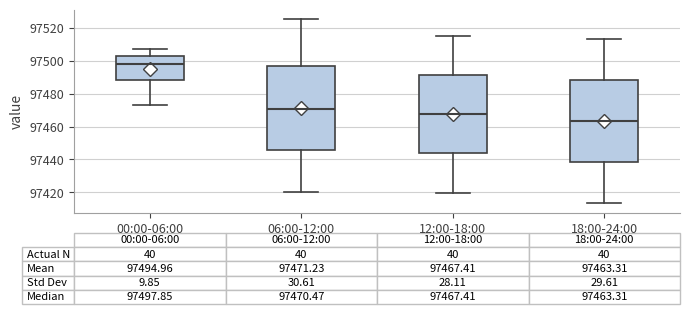

Which box has the lowest median line?

18:00-24:00